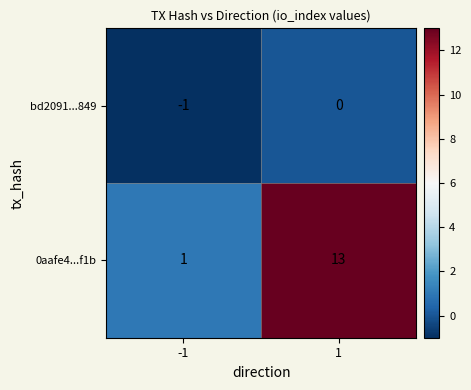

Is it true that bd2091...849 equals -1 at -1?

True